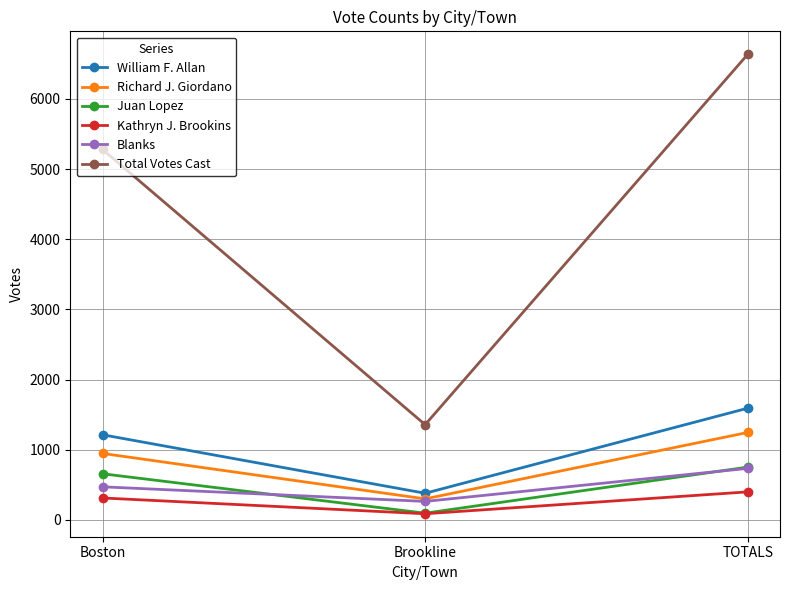

Which series has the largest total across all categories?

Total Votes Cast